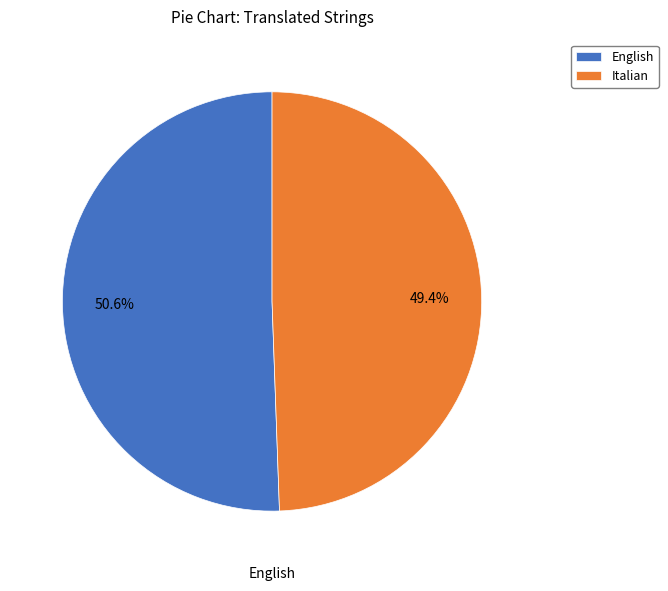

Between English and Italian, which is larger?

English